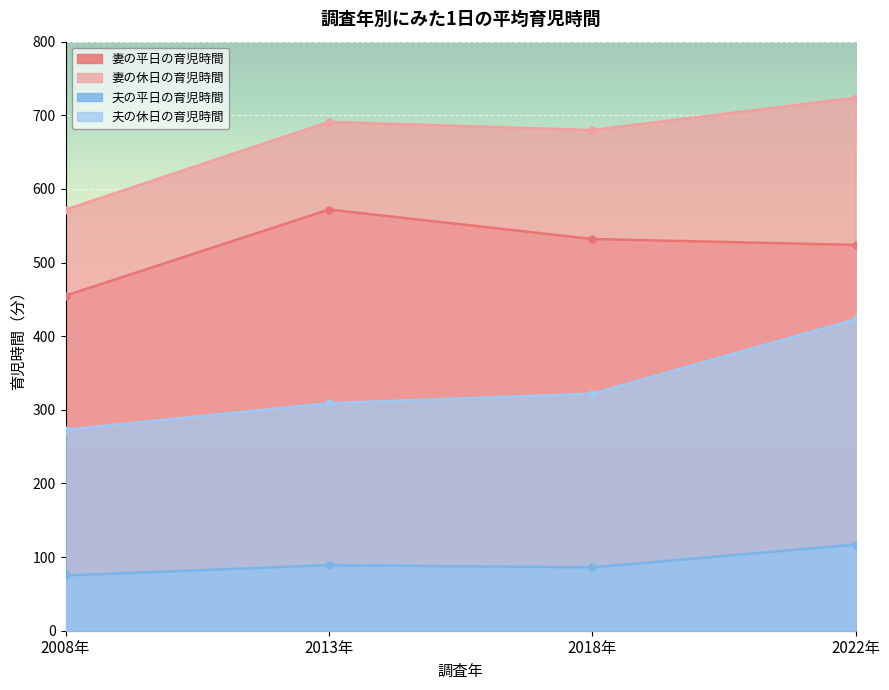

List the series in order of their overall mean, lowest first.

夫の平日の育児時間, 夫の休日の育児時間, 妻の平日の育児時間, 妻の休日の育児時間